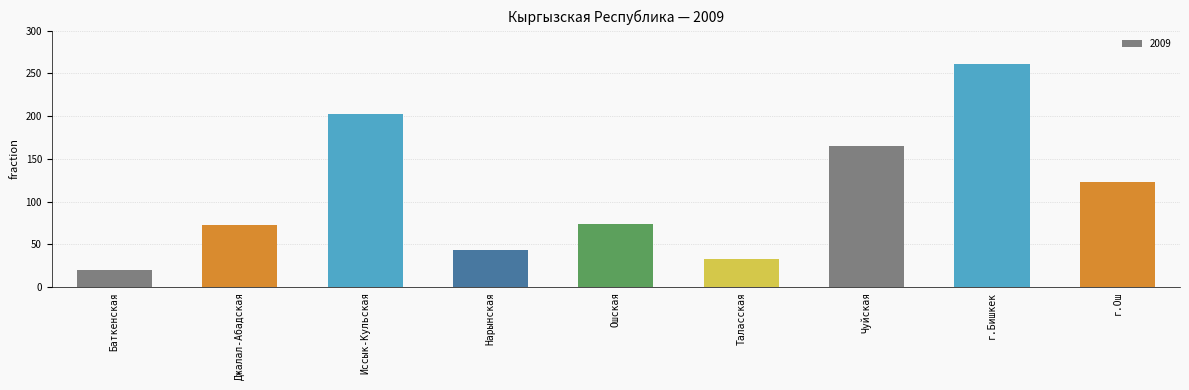

How many series are shown in this chart?

1